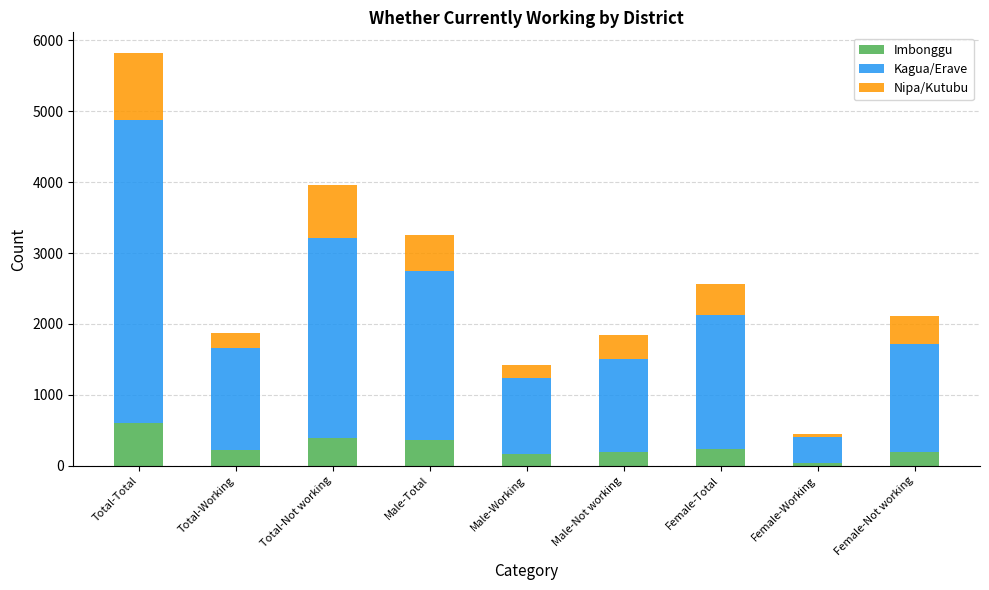

Are the bars horizontal?

No